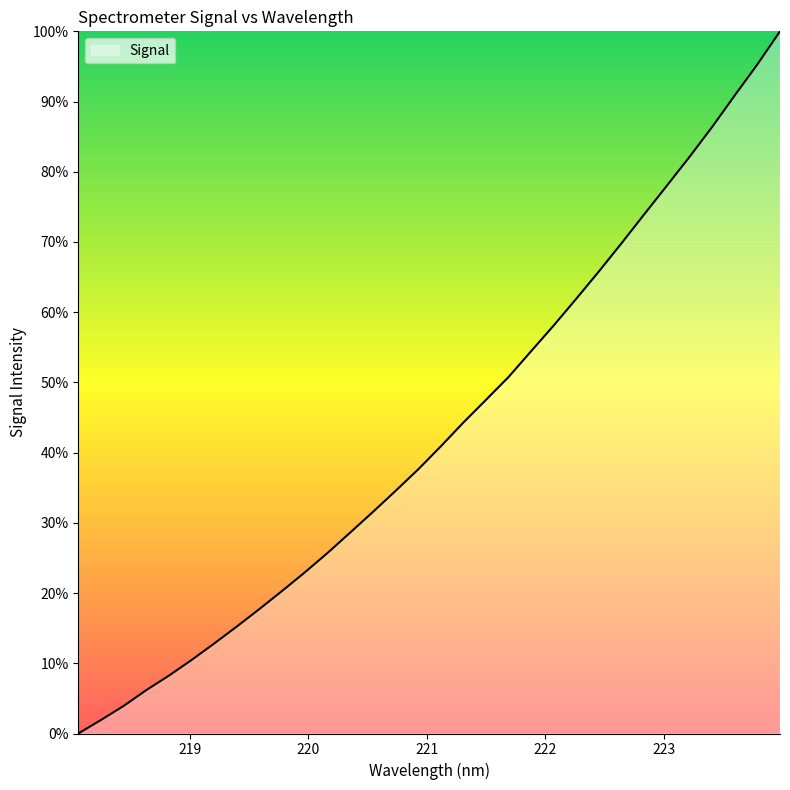

What is the greatest value displayed?

100.0